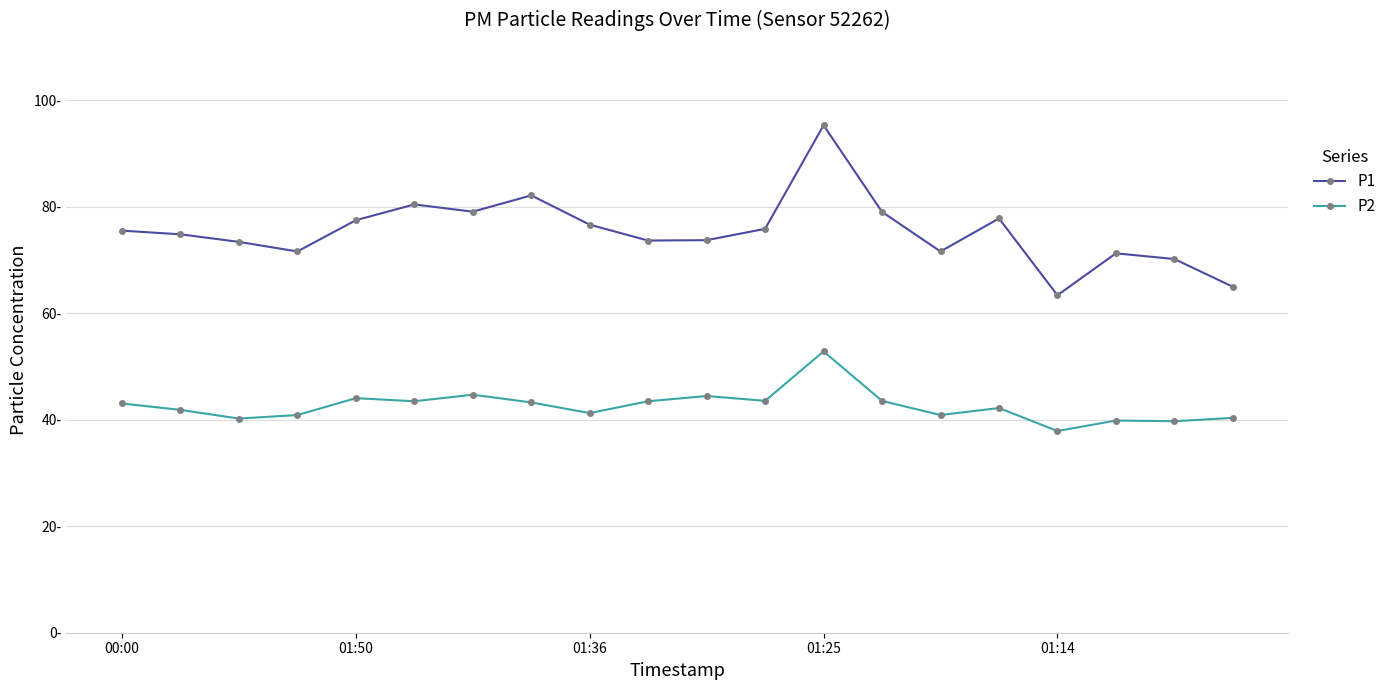

True or false: P1 and P2 intersect in this chart.

False